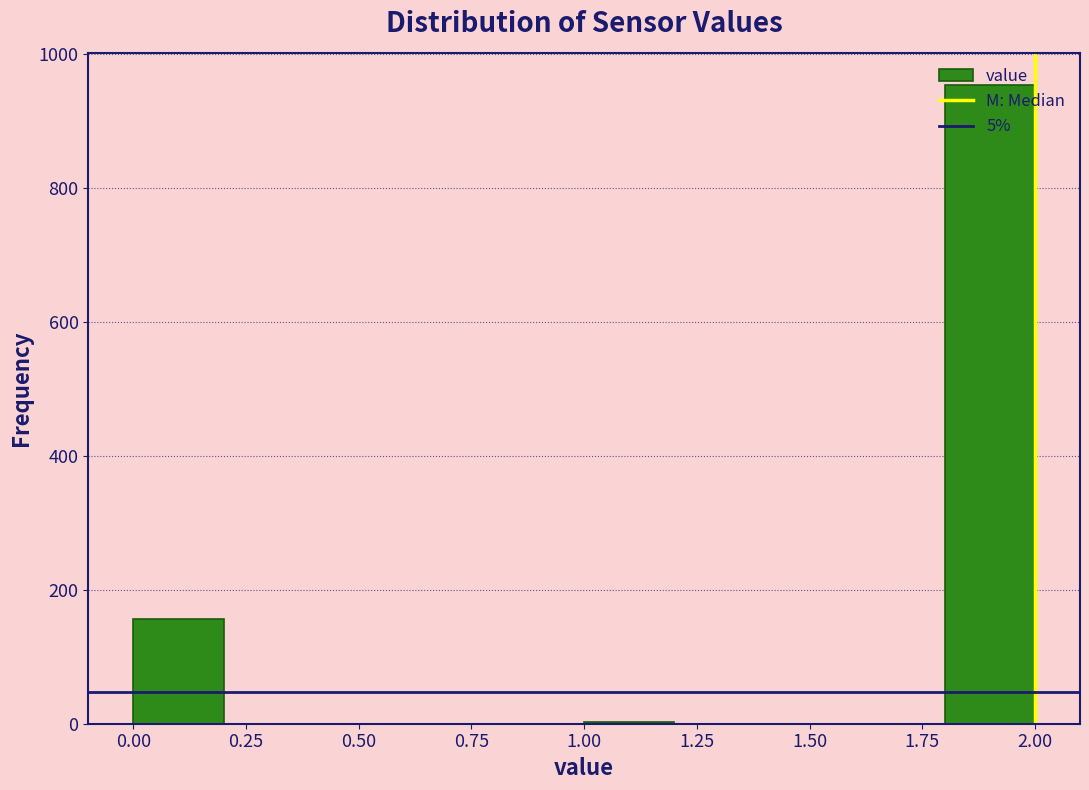

Reading left to right, transcribe this chart: for each bar, give the range it covers on the x-axis and its height. The values are not printed on the chart, so give them approximately, as read against the axis.

0.0 to 0.2: 160
0.2 to 0.4: 0
0.4 to 0.6: 0
0.6 to 0.8: 0
0.8 to 1.0: 0
1.0 to 1.2: under 20
1.2 to 1.4: 0
1.4 to 1.6: 0
1.6 to 1.8: 0
1.8 to 2.0: 960